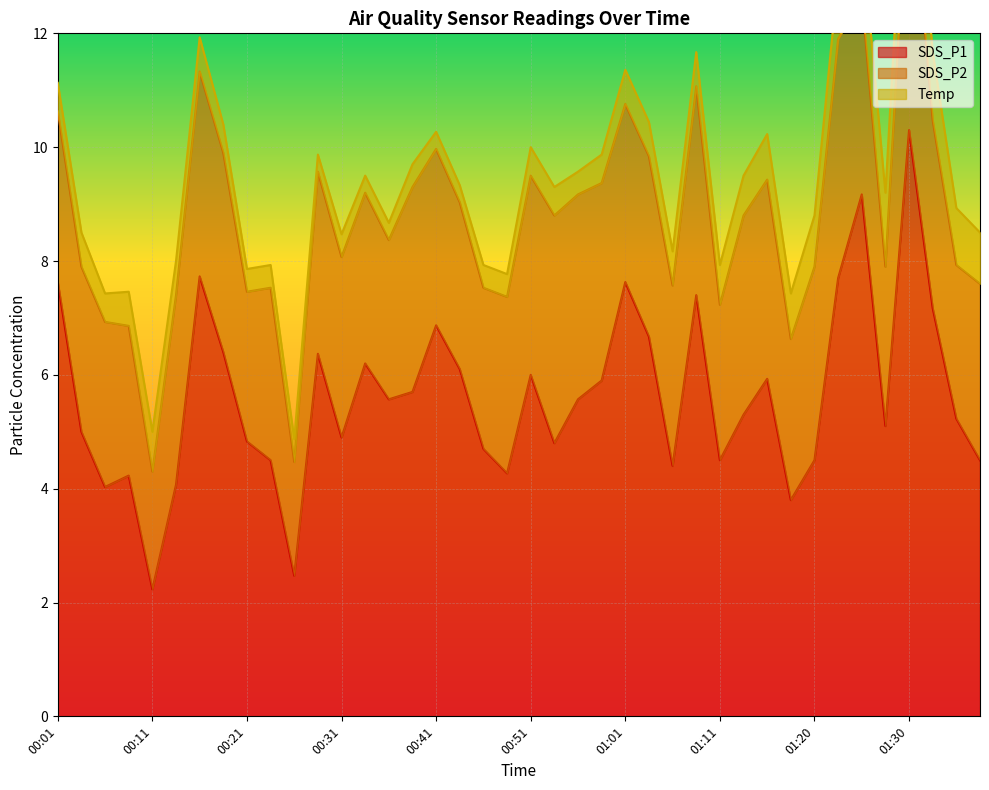

At how many categories does at least one series exceed 9?

2